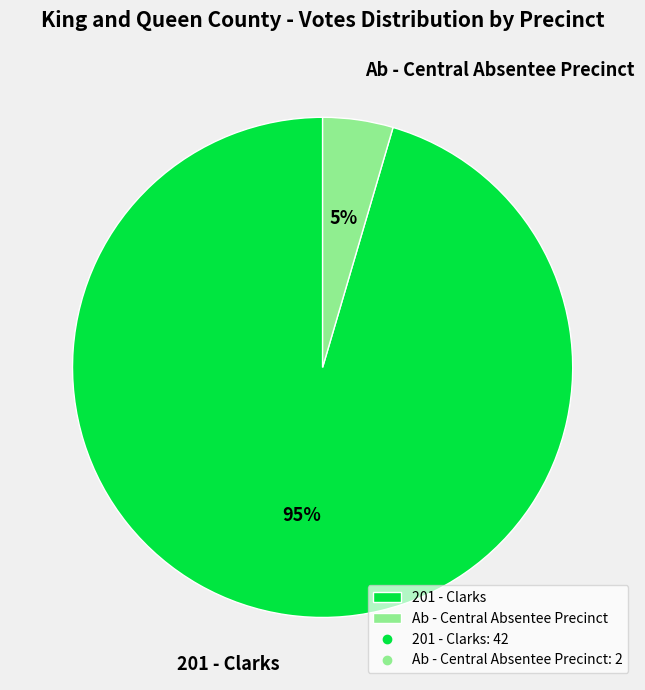

How many segments does this pie chart have?

2